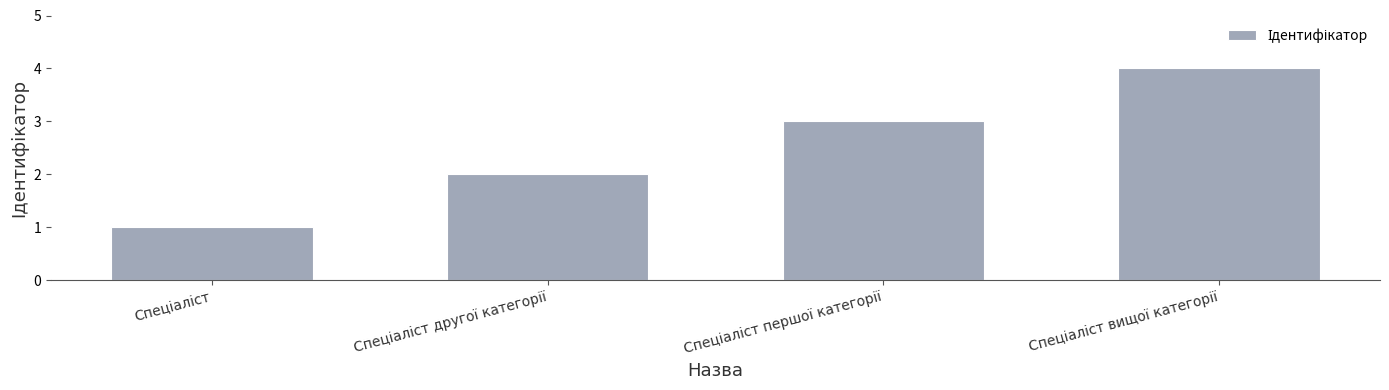

What is the difference between the maximum and minimum values?

3